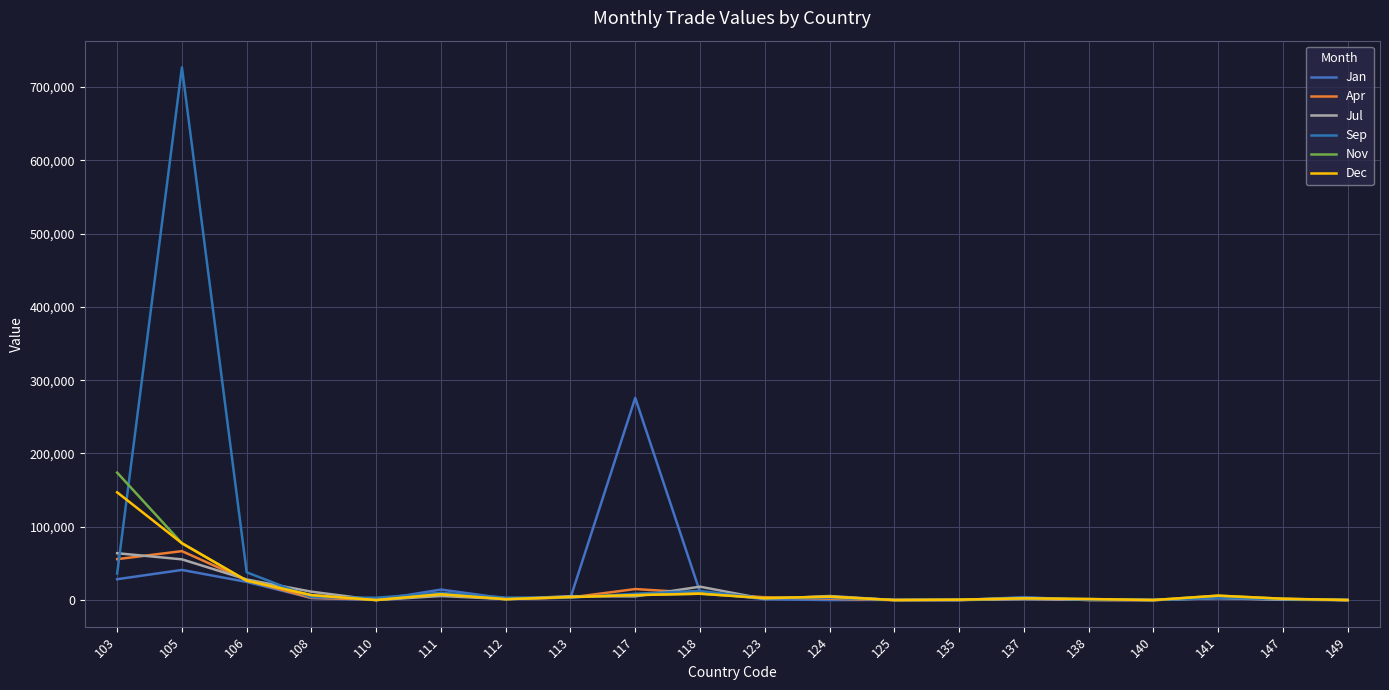

How many categories are shown in the chart?

20